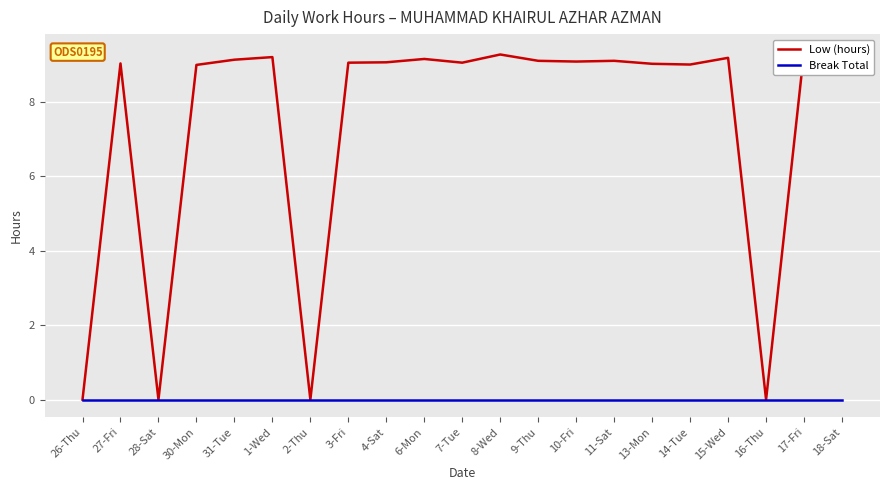

Does the chart display data point markers on the line(s)?

No